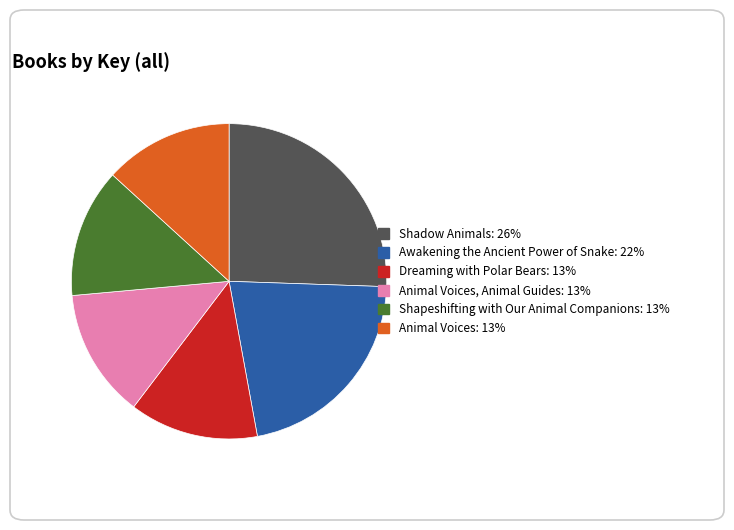

Is there a majority slice in this chart?

No